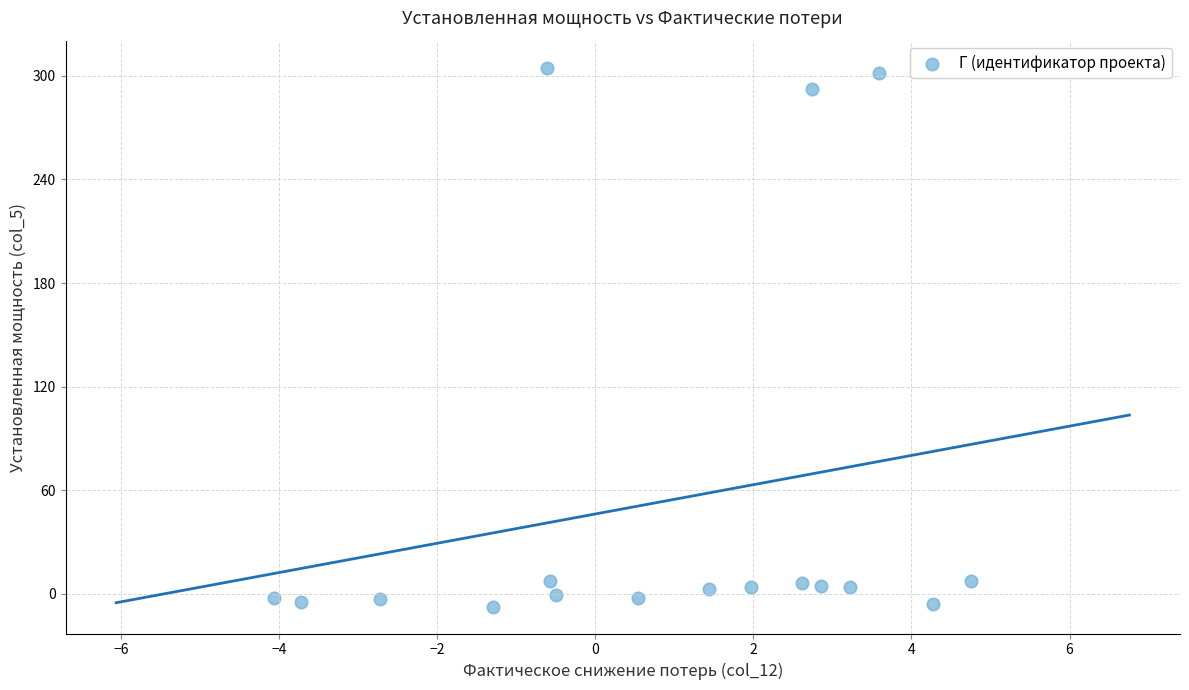

What is the range of X values (max minus min)?

8.8